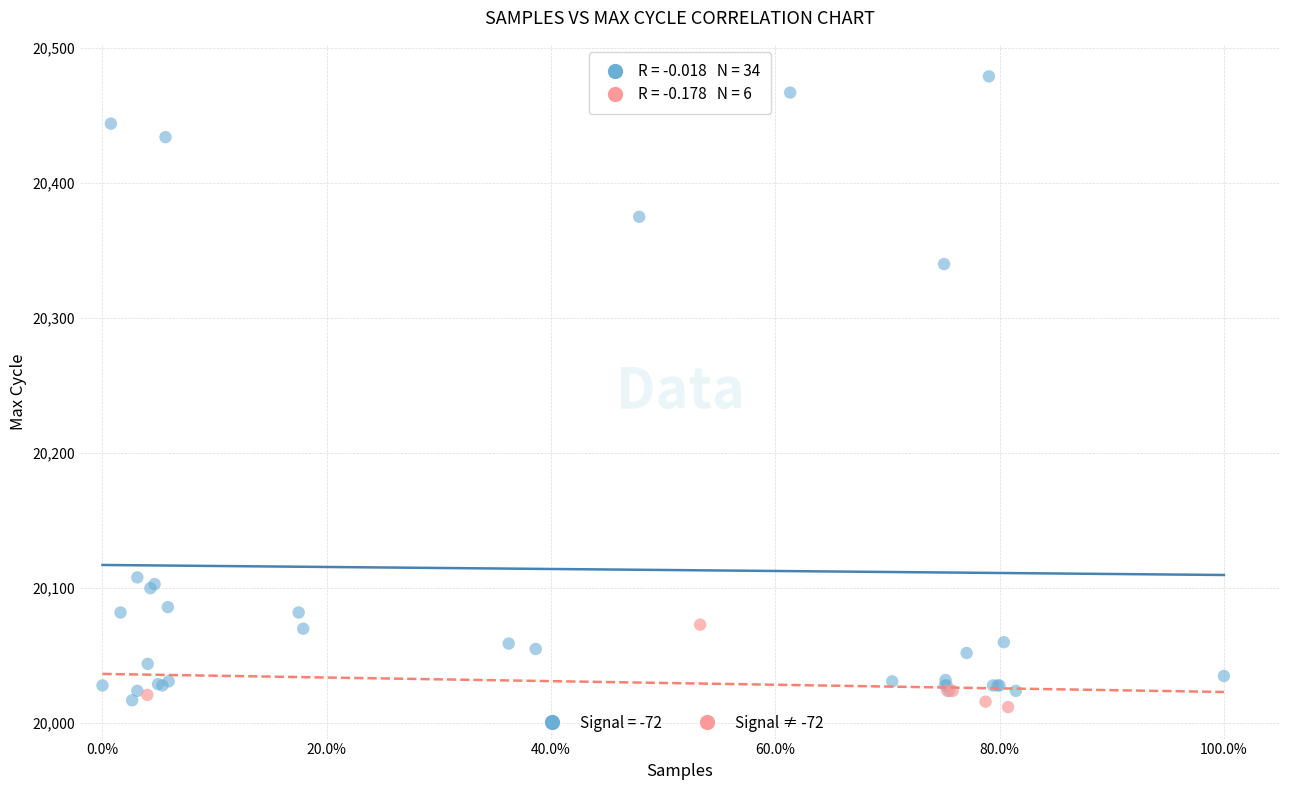

Which series contains the highest Y value?

Signal = -72